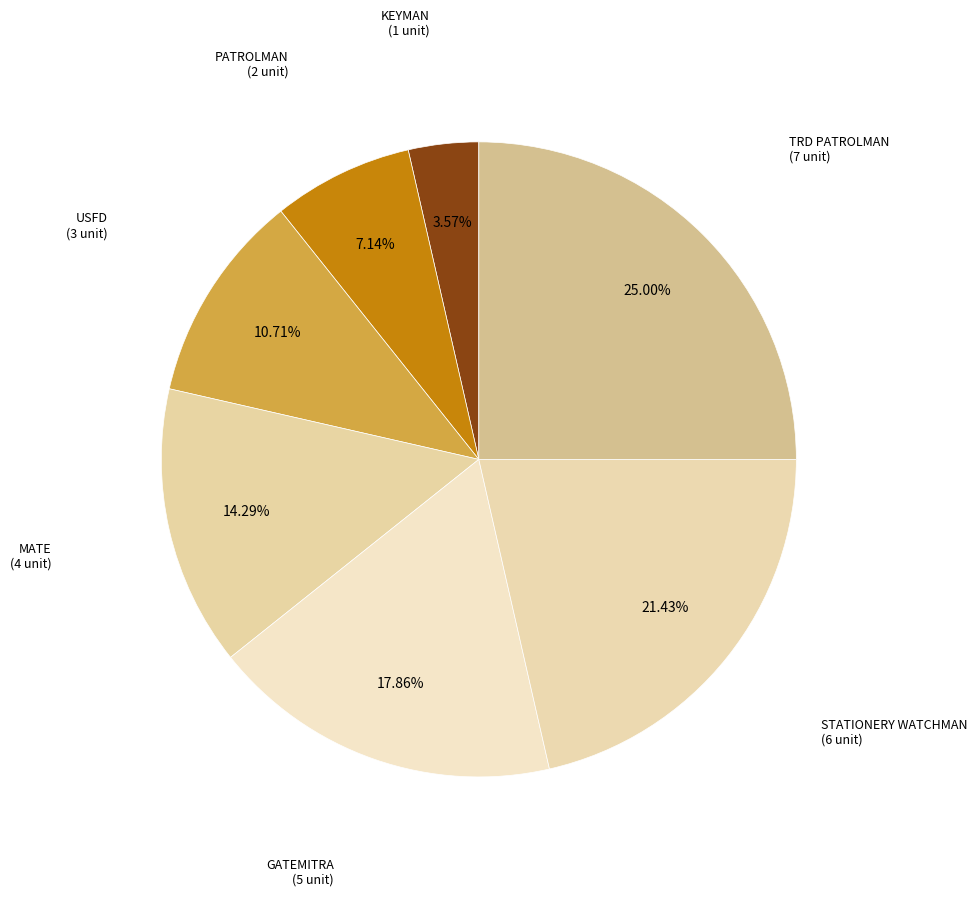

How many segments does this pie chart have?

7